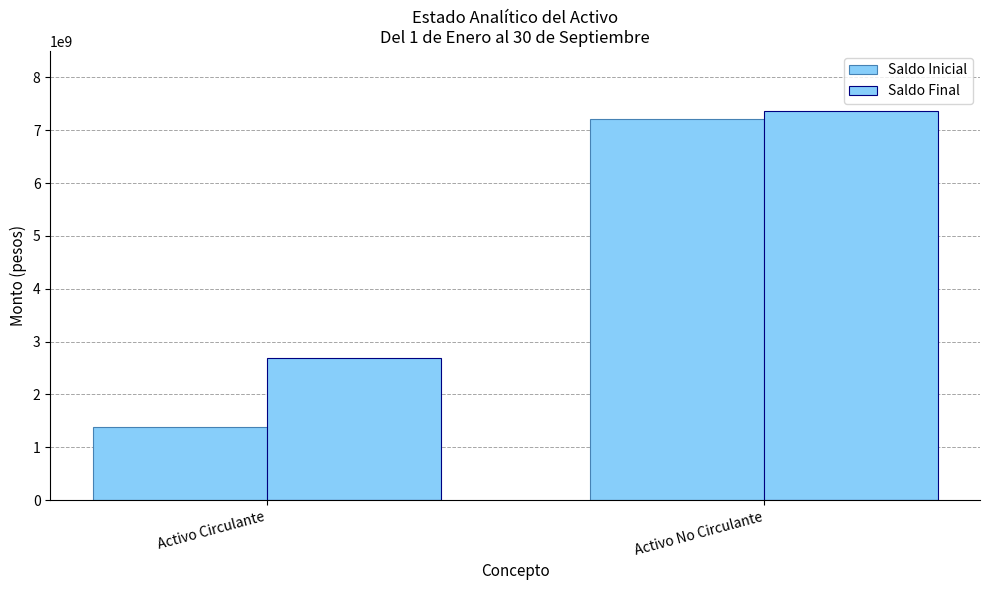

What is the label of the 1st bar from the right?

Activo No Circulante